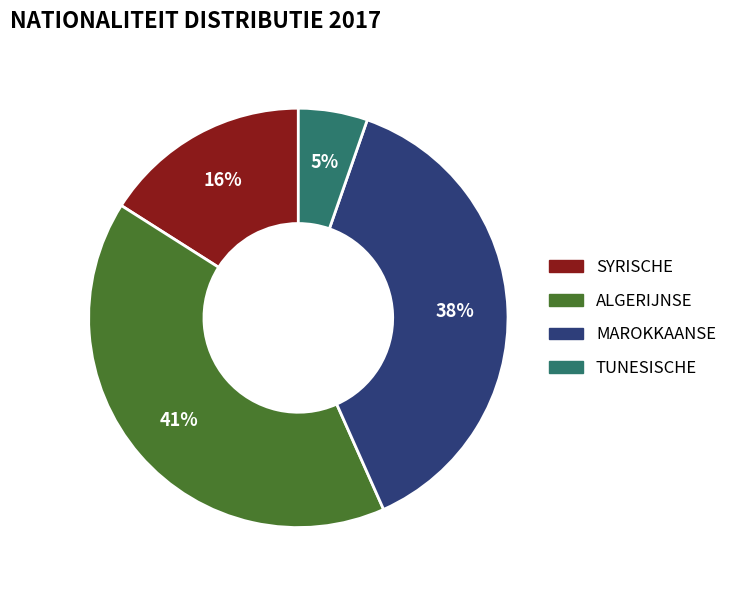

To the nearest percent, what is the average slice percentage?

25%